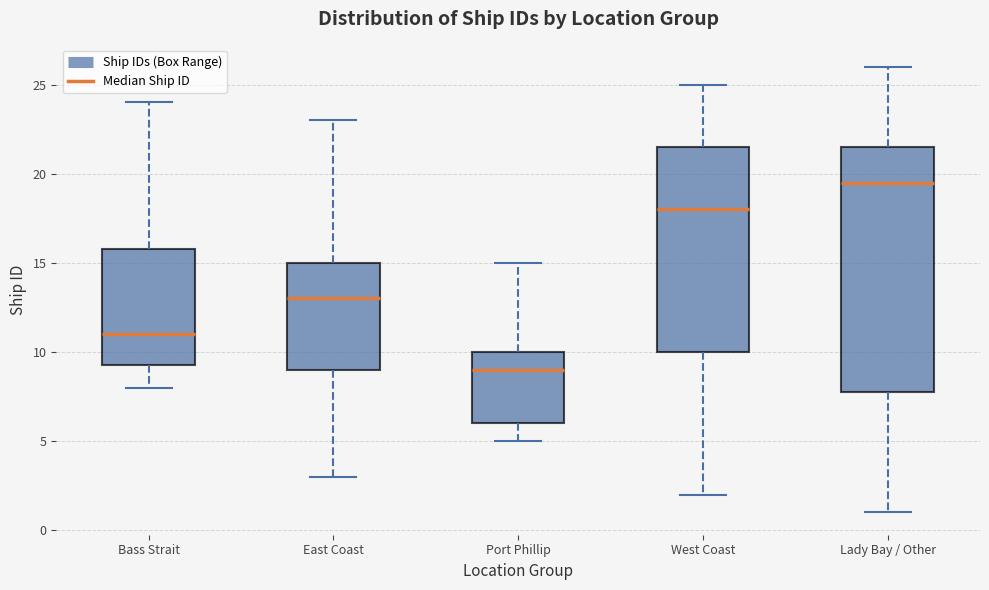

Which box's median line is the lowest?

Port Phillip